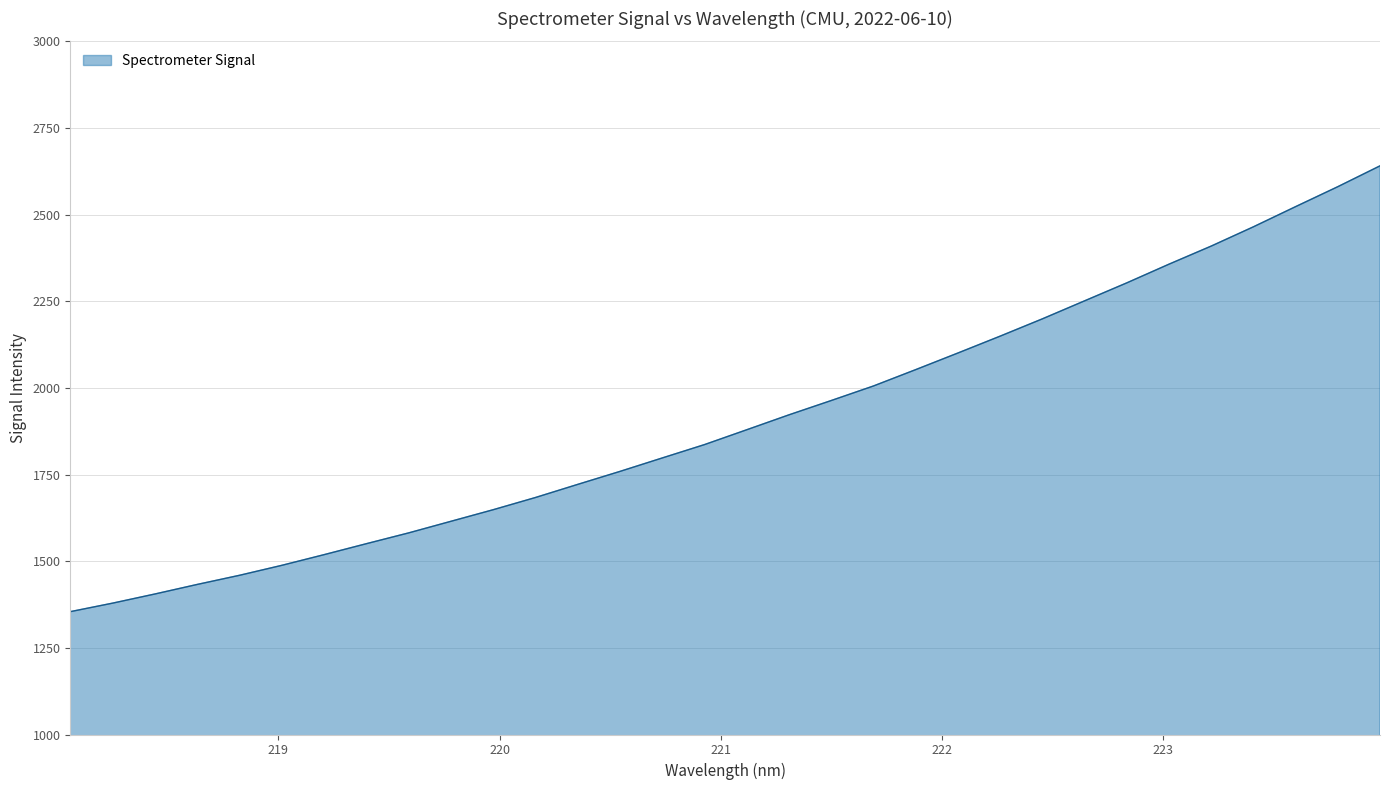

What is the smallest value displayed?

1354.5